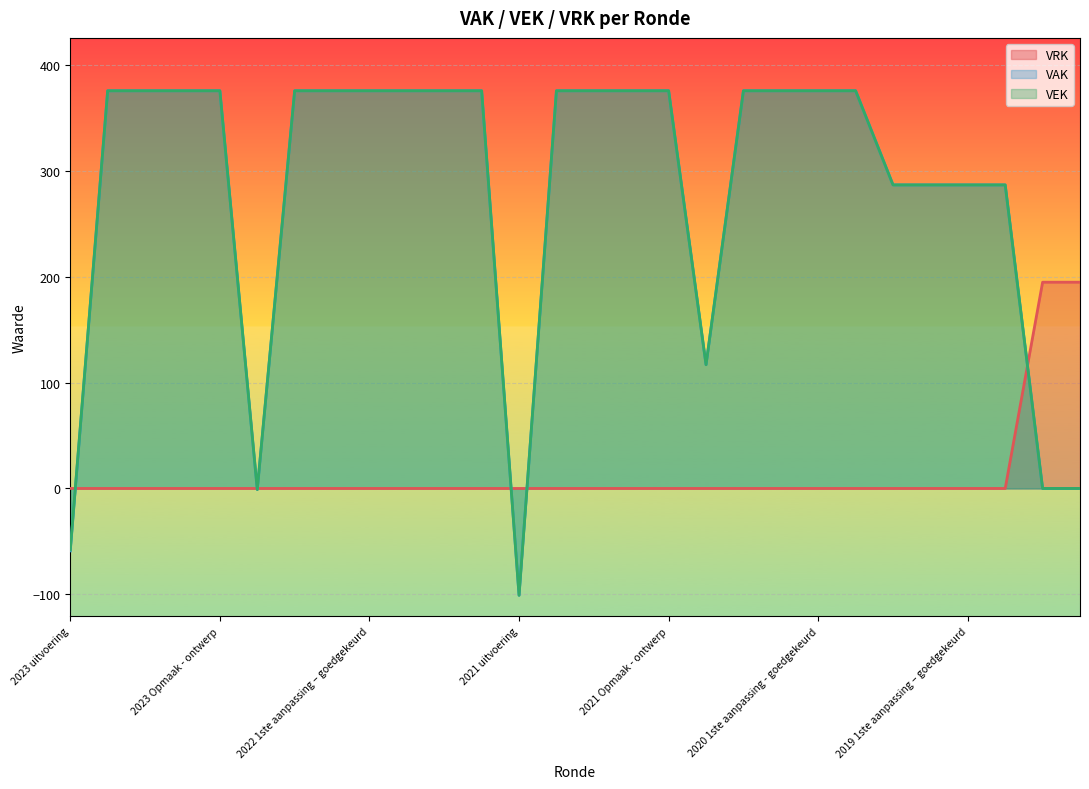

True or false: VAK has a value of 151 at 2022 1ste aanpassing – goedgekeurd.

False